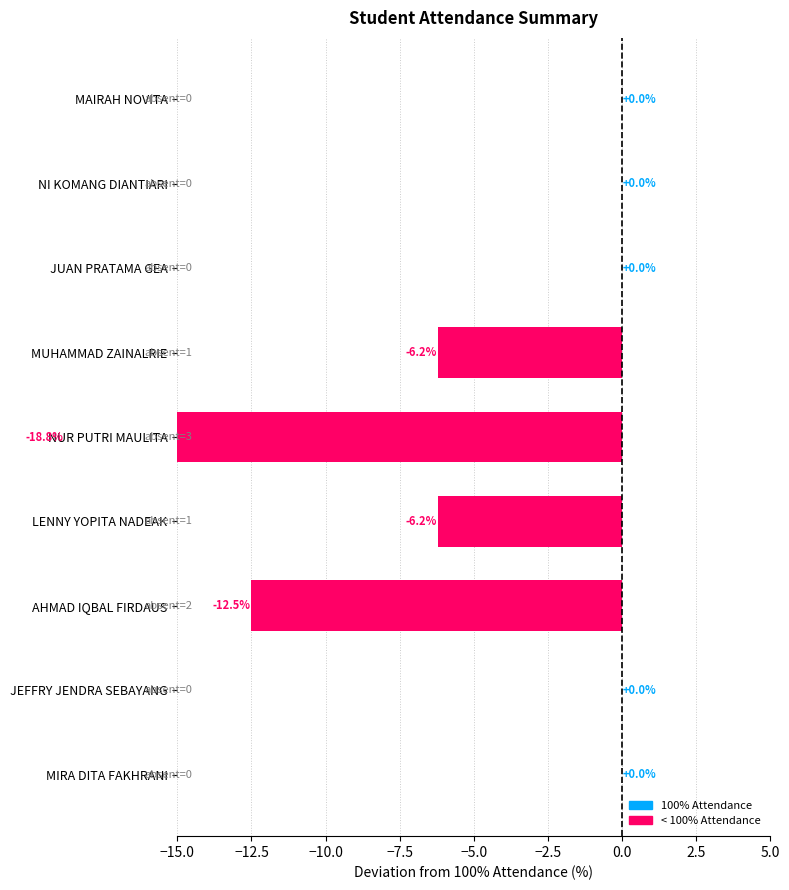

True or false: the data shows -12.5 at AHMAD IQBAL FIRDAUS.

True